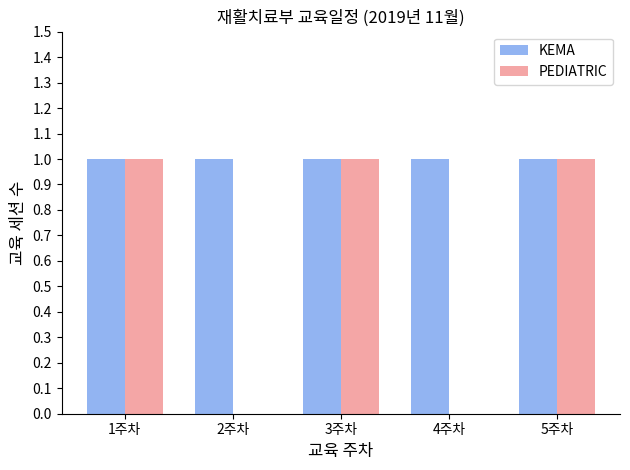

Is it true that PEDIATRIC equals 1 at 5주차?

True